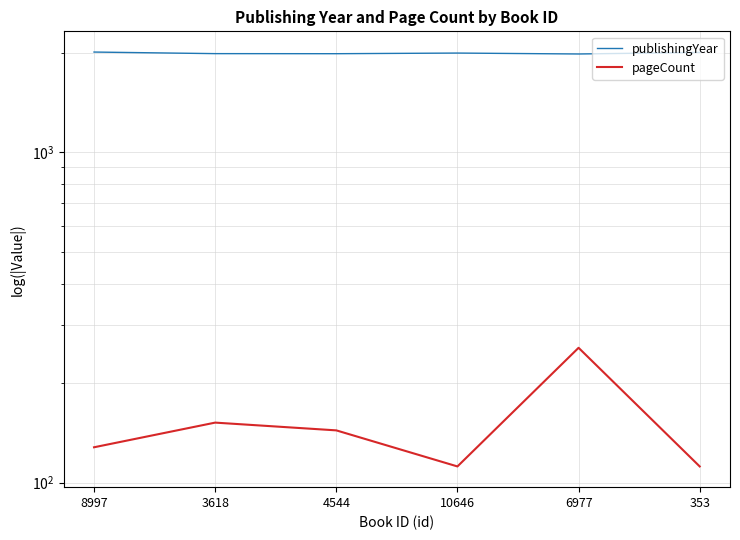

How many data points does each series have?

6